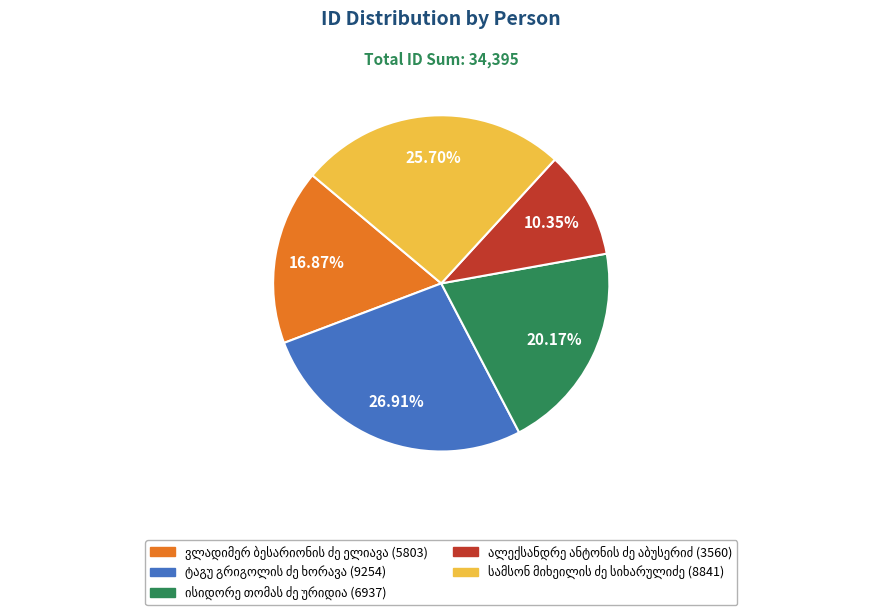

Count the number of slices in the pie.

5